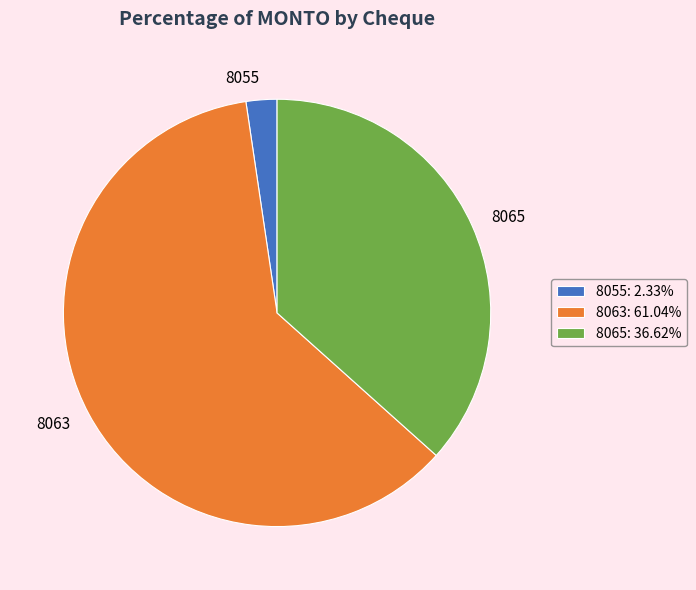

How many slices are in this pie chart?

3